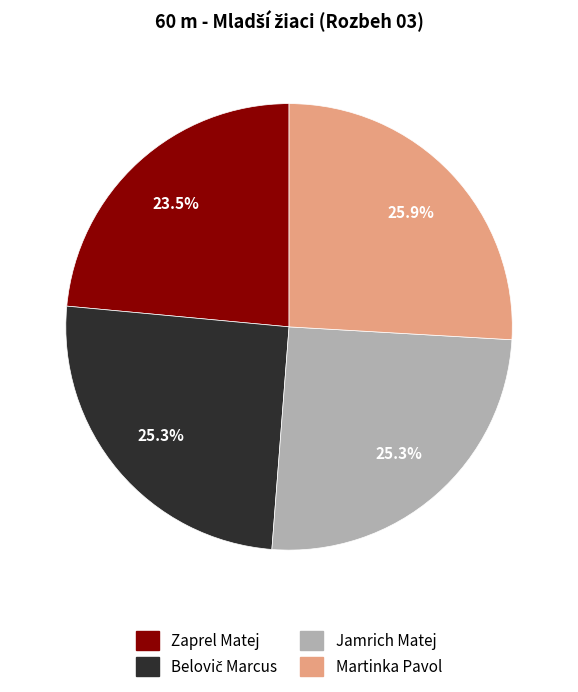

Does any single category account for the majority?

No